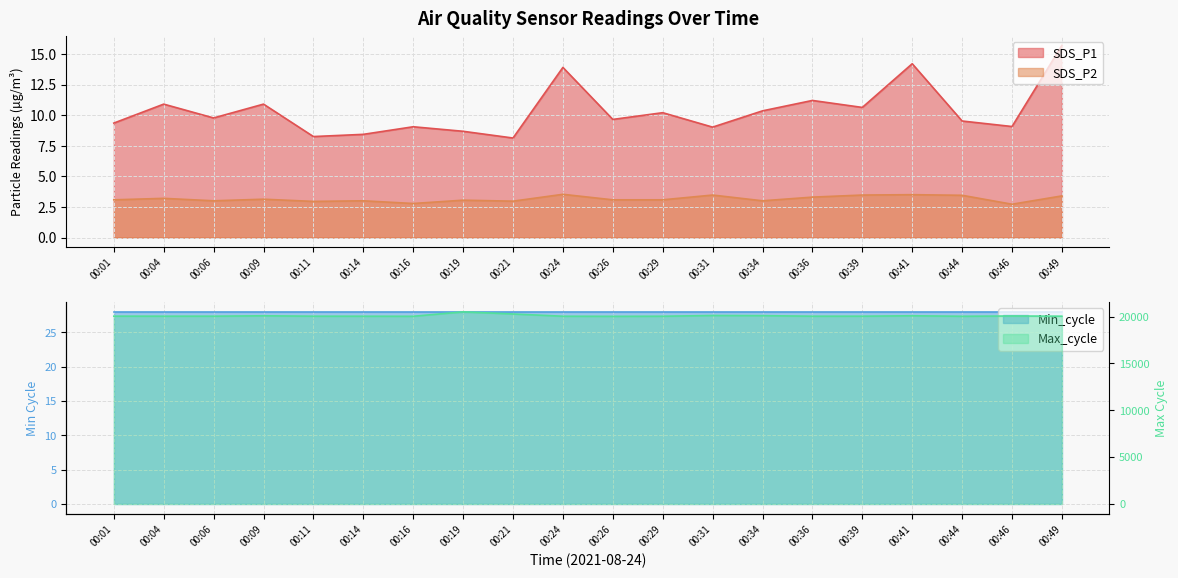

True or false: SDS_P2 and SDS_P1 cross at least once.

False